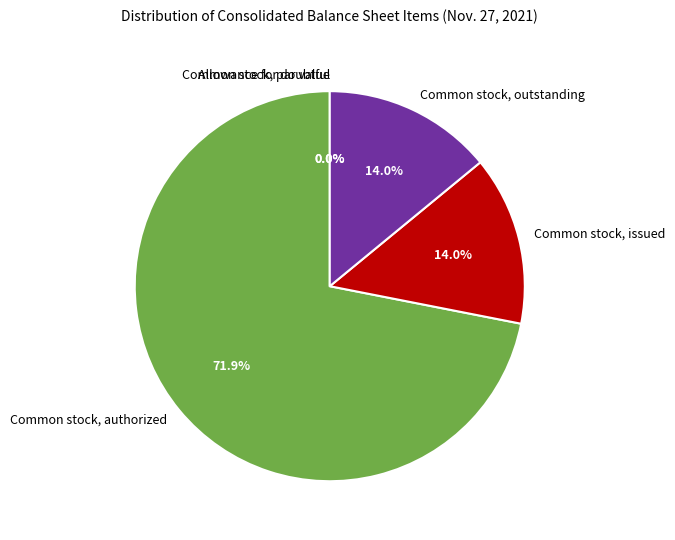

Which slice is the largest?

Common stock, authorized